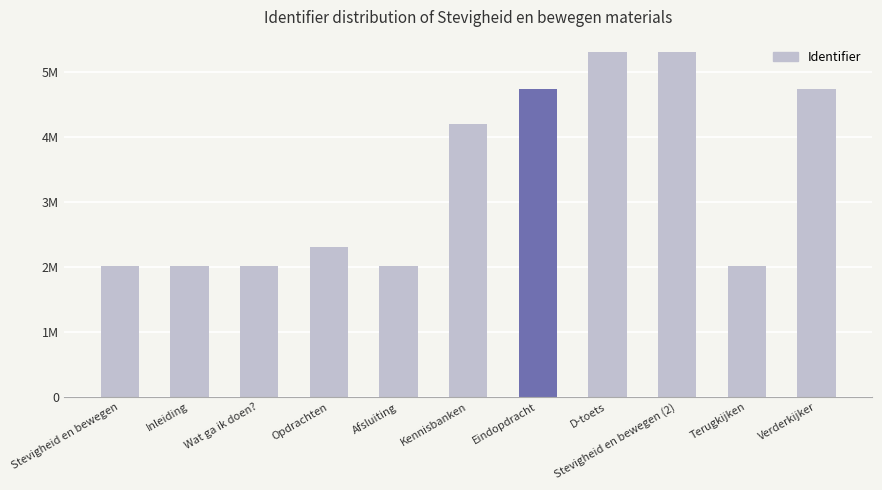

Does the chart contain any negative values?

No